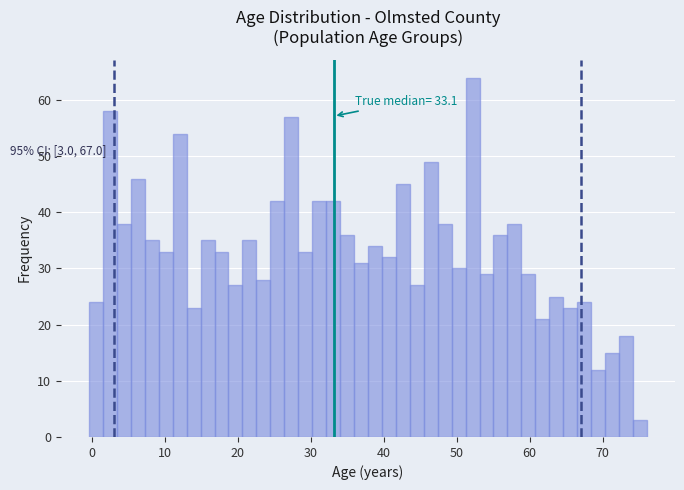

Around what value on the x-axis is the tallest bar? Give the approximate position of its centre, as read against the axis.

52